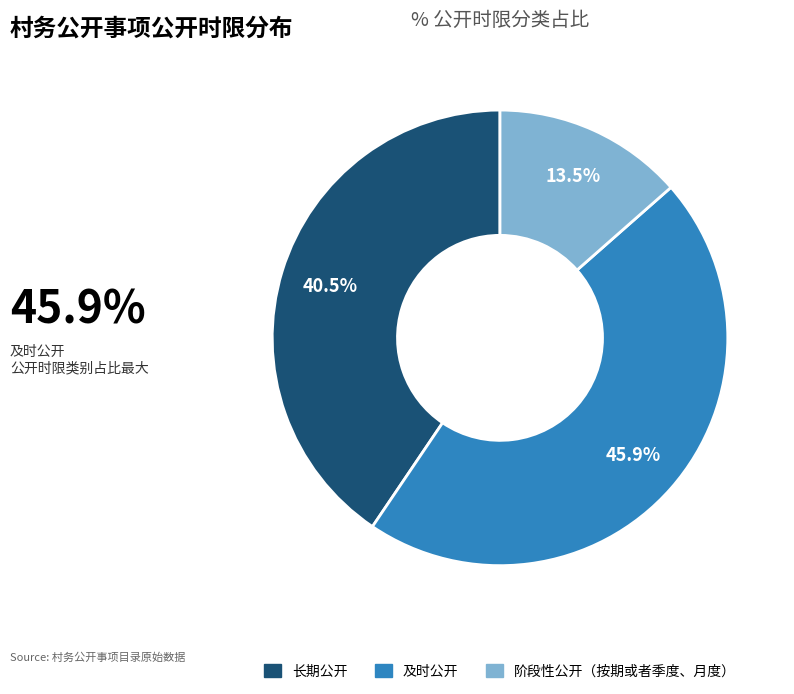

Is it true that 阶段性公开（按期或者季度、月度） is 21% of the pie?

False